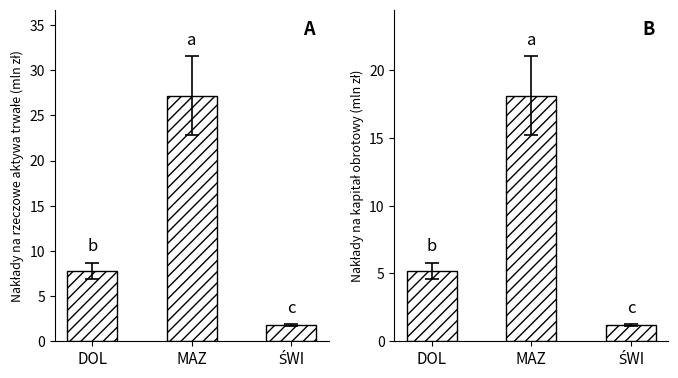

Rank the categories by value from lowest to highest.

ŚWI, DOL, MAZ